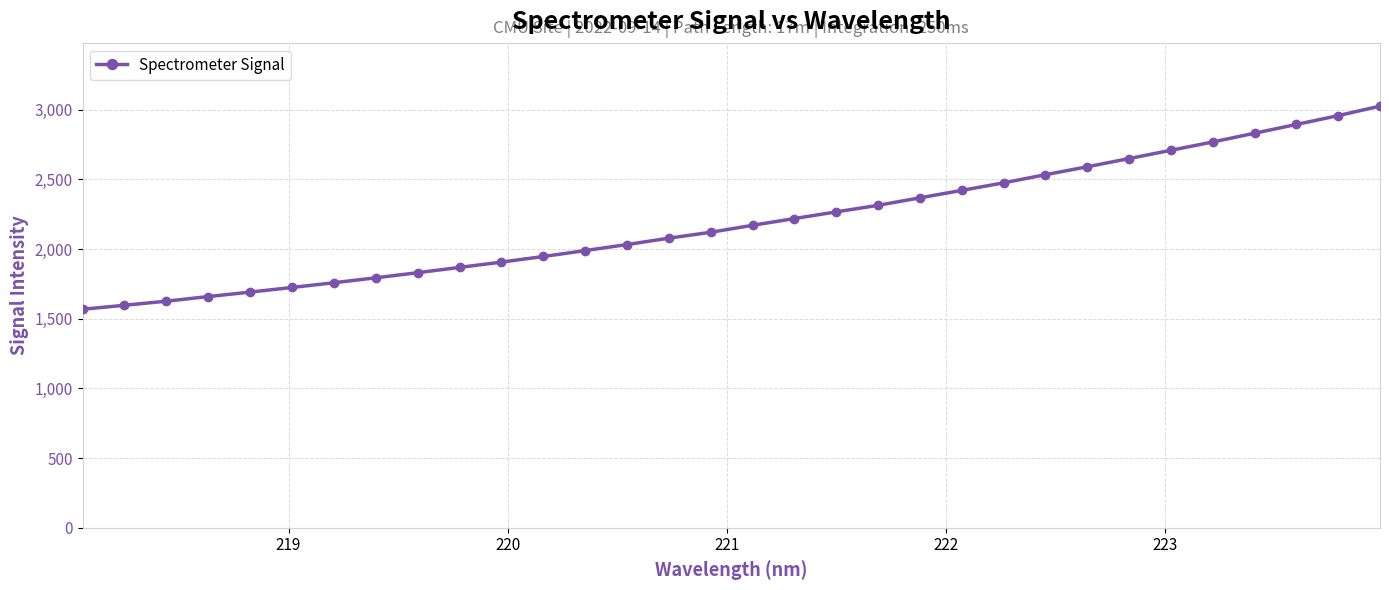

What is the value of the 1st point from the left?

1567.7